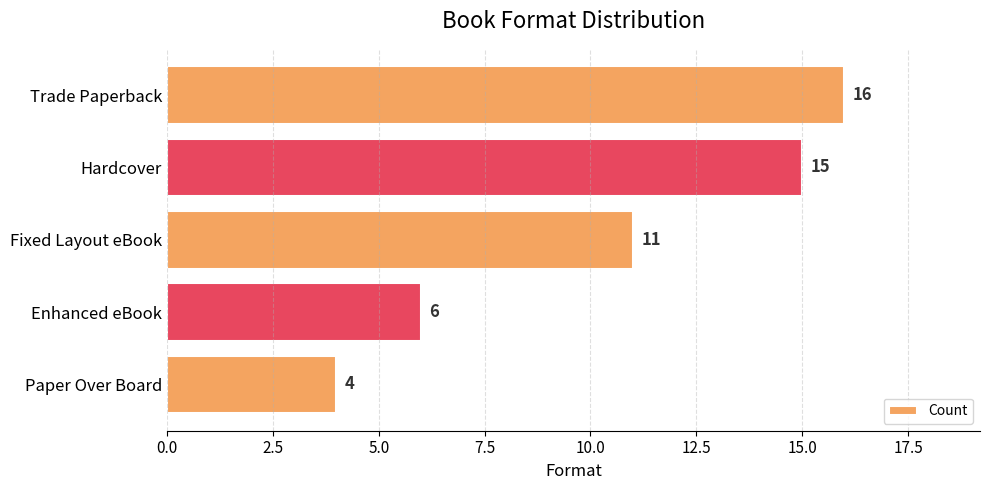

Is it true that the value at Trade Paperback is 9?

False